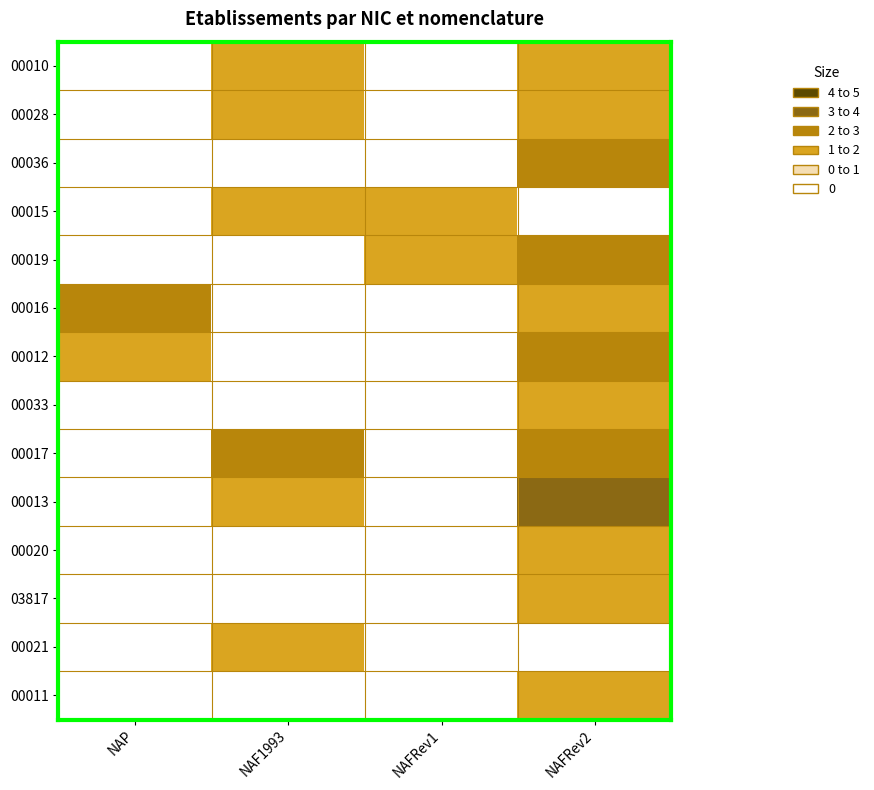

At which category does the chart reach its peak across all series?

NAFRev2